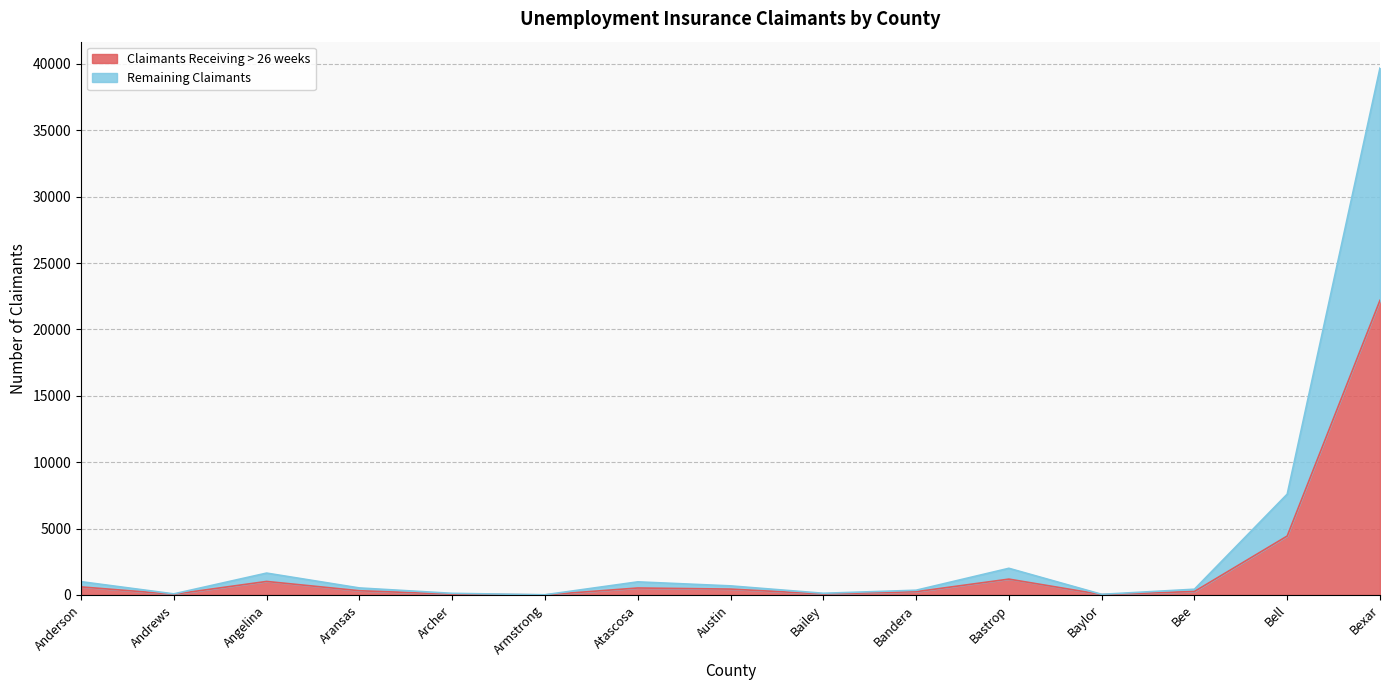

True or false: Claimants Receiving > 26 weeks and Remaining Claimants cross at least once.

False